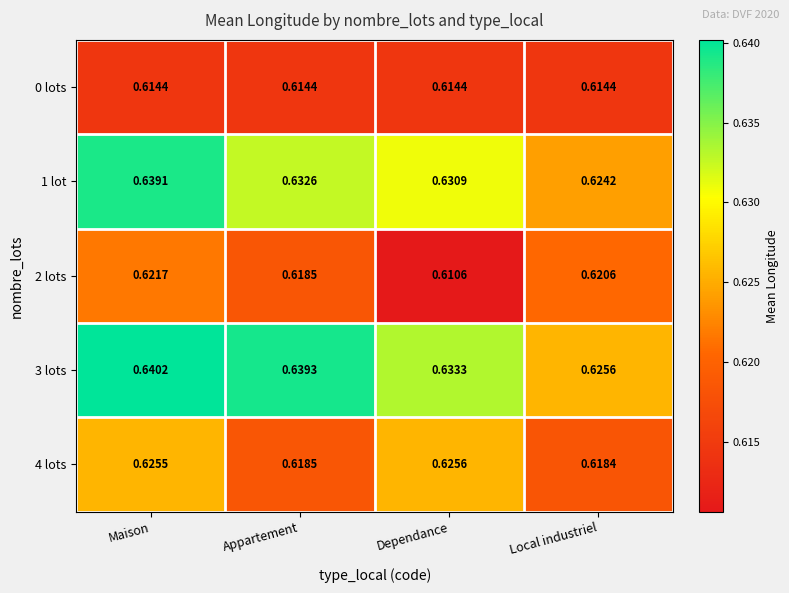

At which category does the chart reach its peak across all series?

Maison